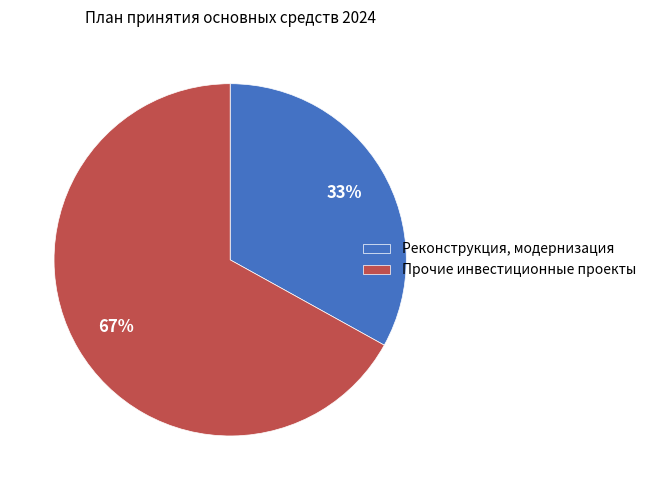

The Прочие инвестиционные проекты slice represents 79% of the pie. True or false?

False